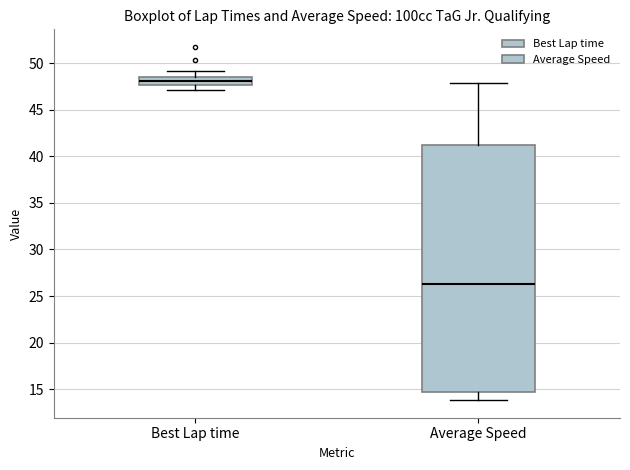

Where is the upper edge of the box for Best Lap time on the y-axis? The values are not printed on the chart, so give them approximately, as read against the axis.

48.5